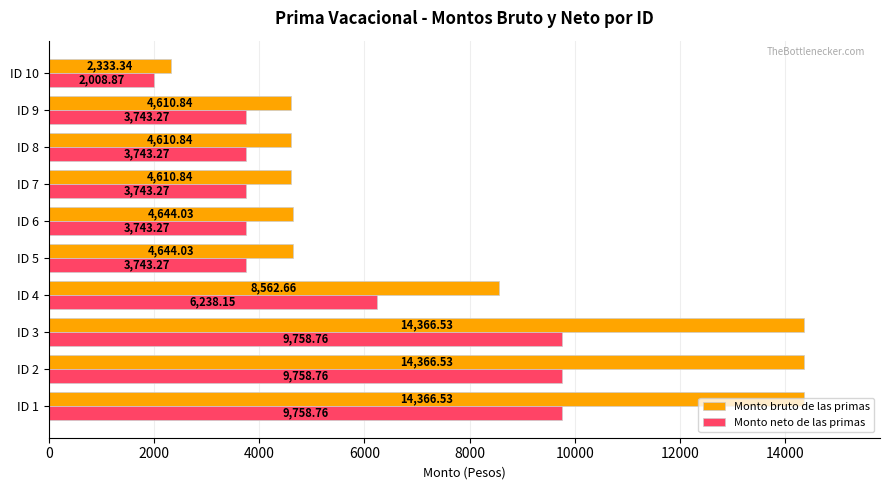

How many values in the Monto neto de las primas series exceed 3743?

9